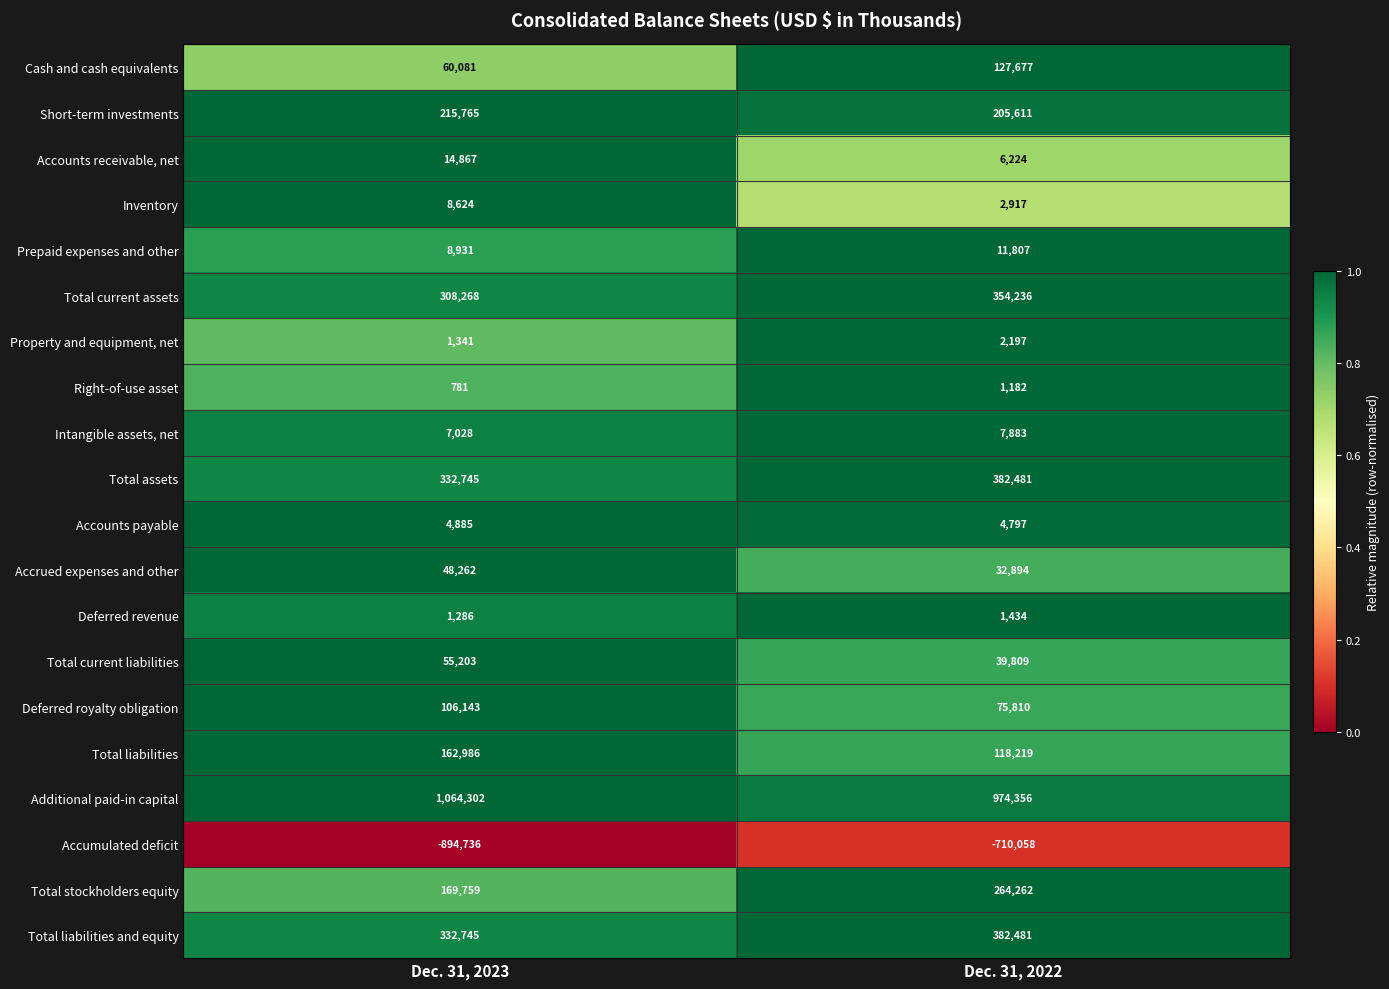

Count the number of categories in the chart.

2